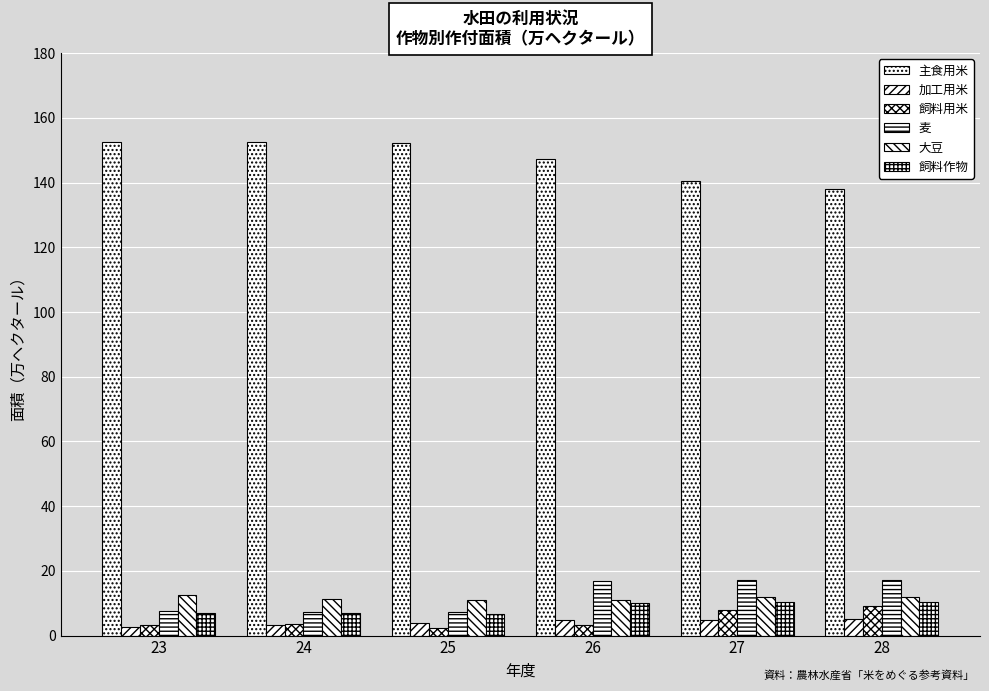

At which label is 飼料作物 closest to 8?

23